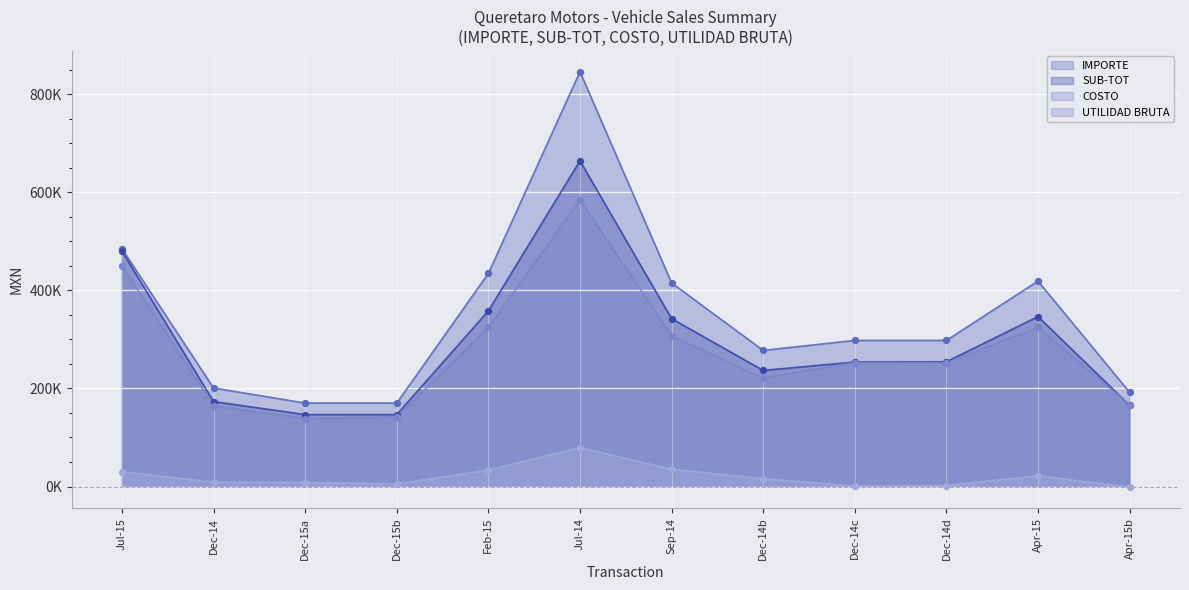

Which series contains the highest Y value?

IMPORTE